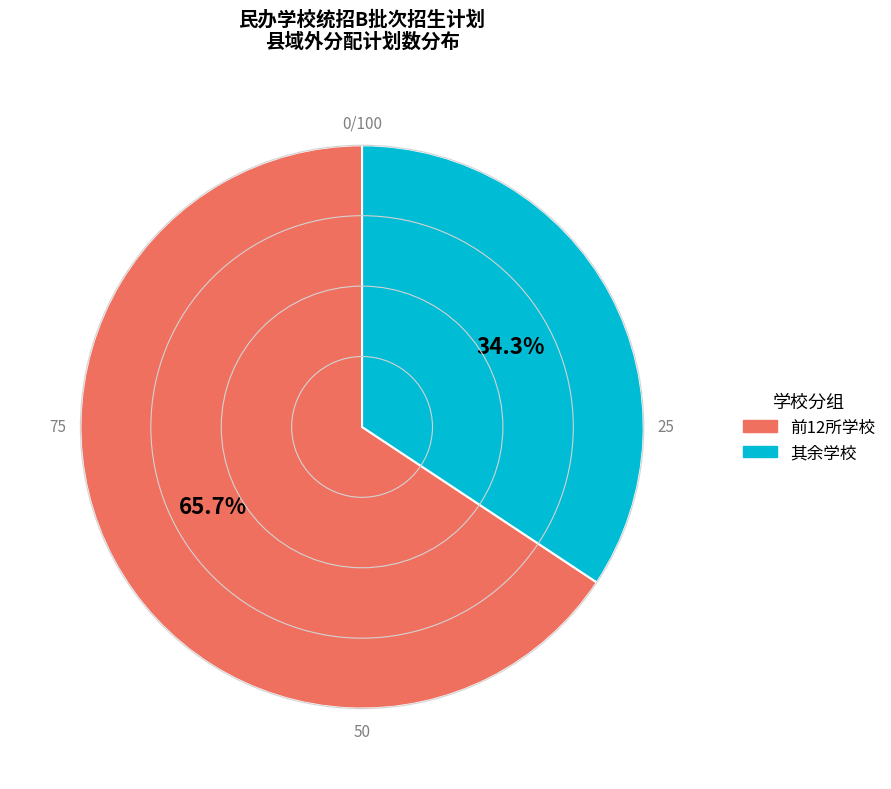

Does any single category account for the majority?

Yes